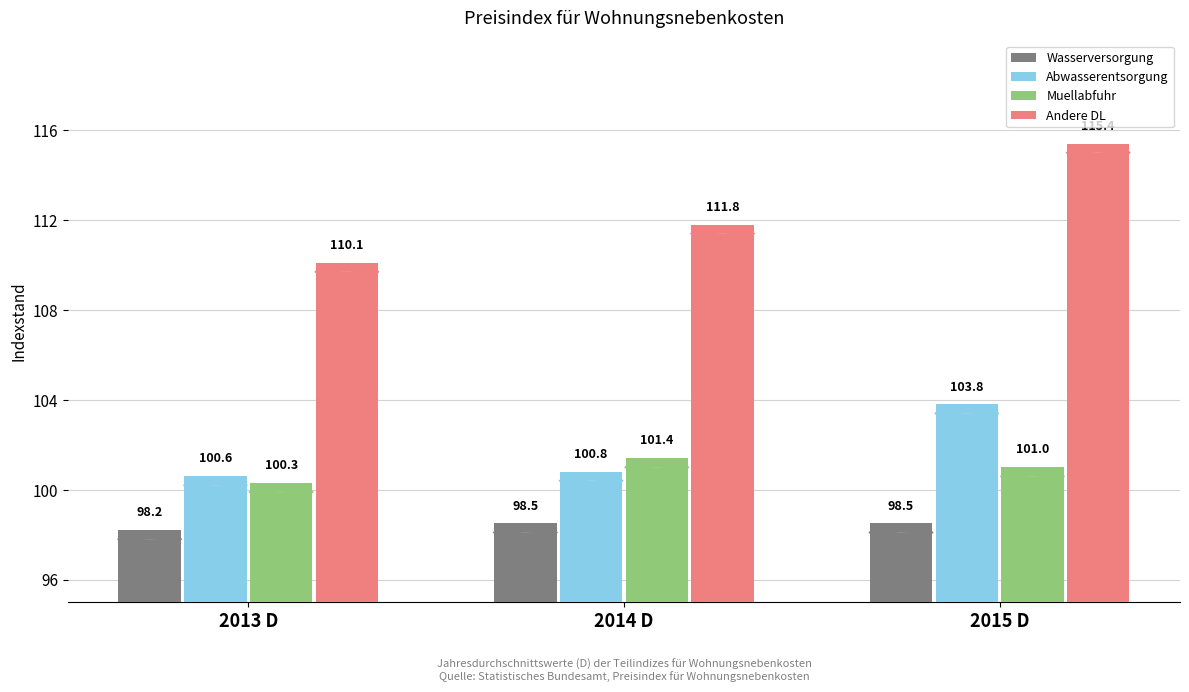

What are all the series names shown in the legend?

Wasserversorgung, Abwasserentsorgung, Muellabfuhr, Andere DL